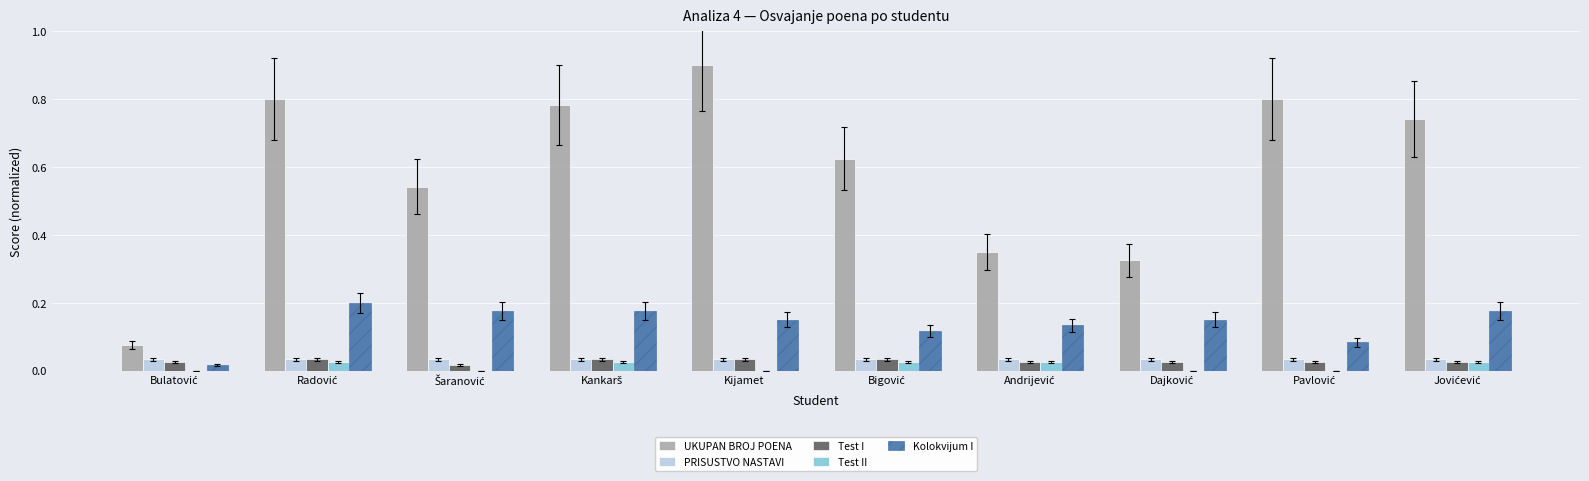

Does the chart contain stacked bars?

No